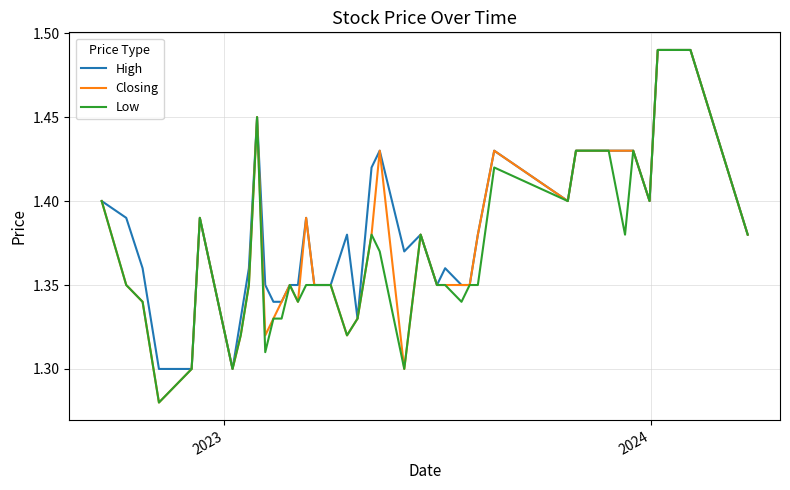

How many interior local peaks does the Low series have?

7